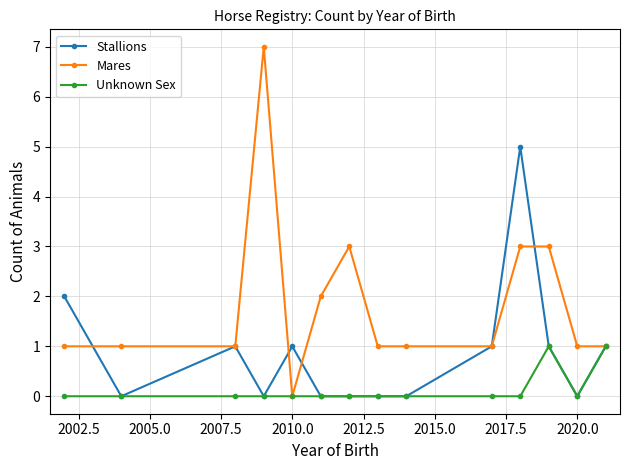

True or false: Mares has more than 1 points higher than both neighbors.

True